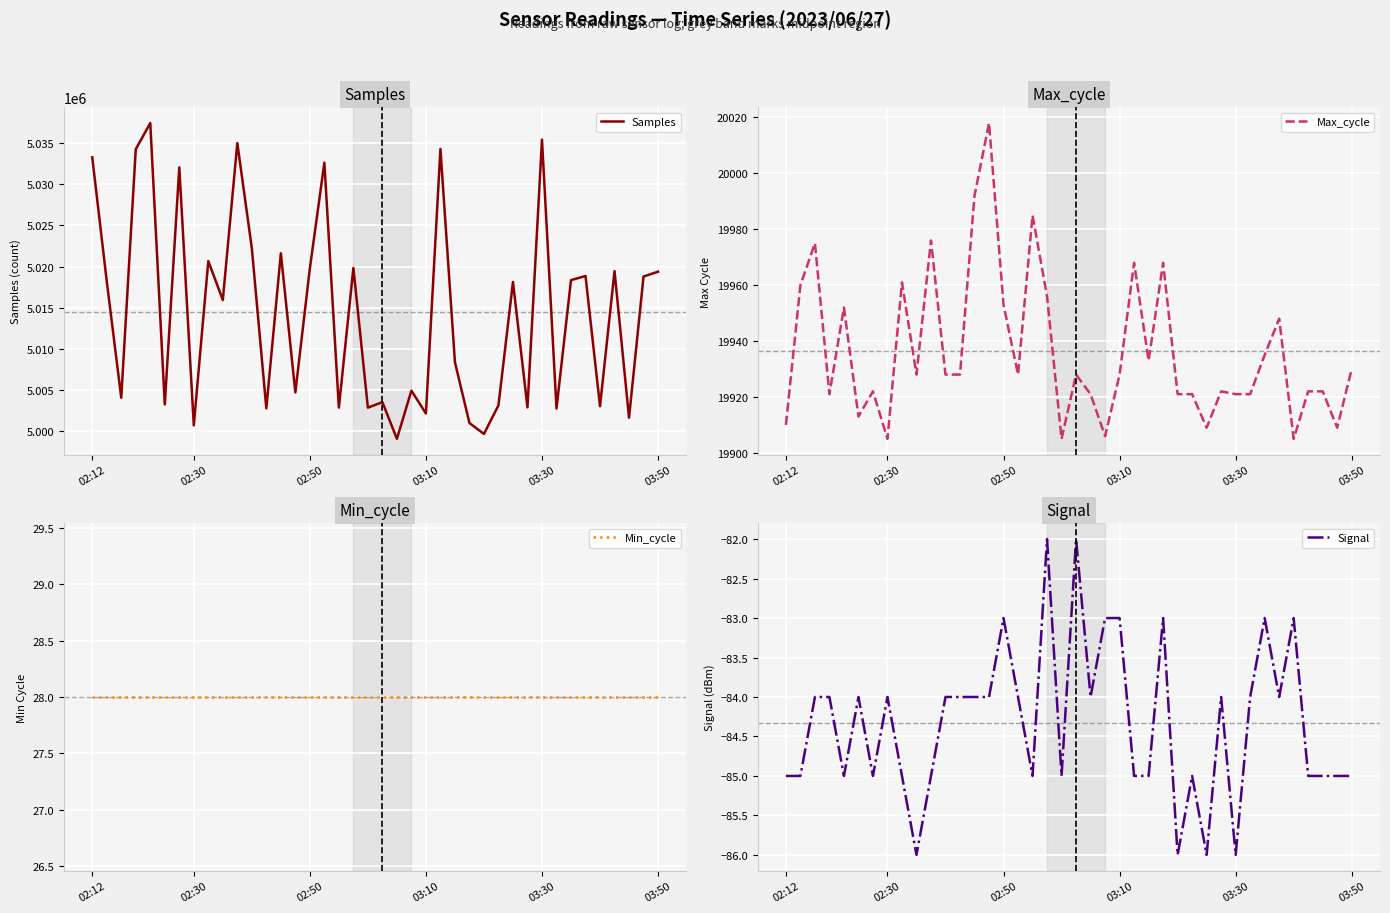

True or false: Max_cycle has a value of 19928 at 03:10.

True